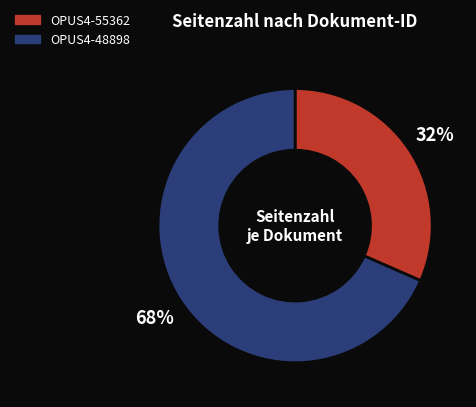

Between OPUS4-48898 and OPUS4-55362, which is larger?

OPUS4-48898